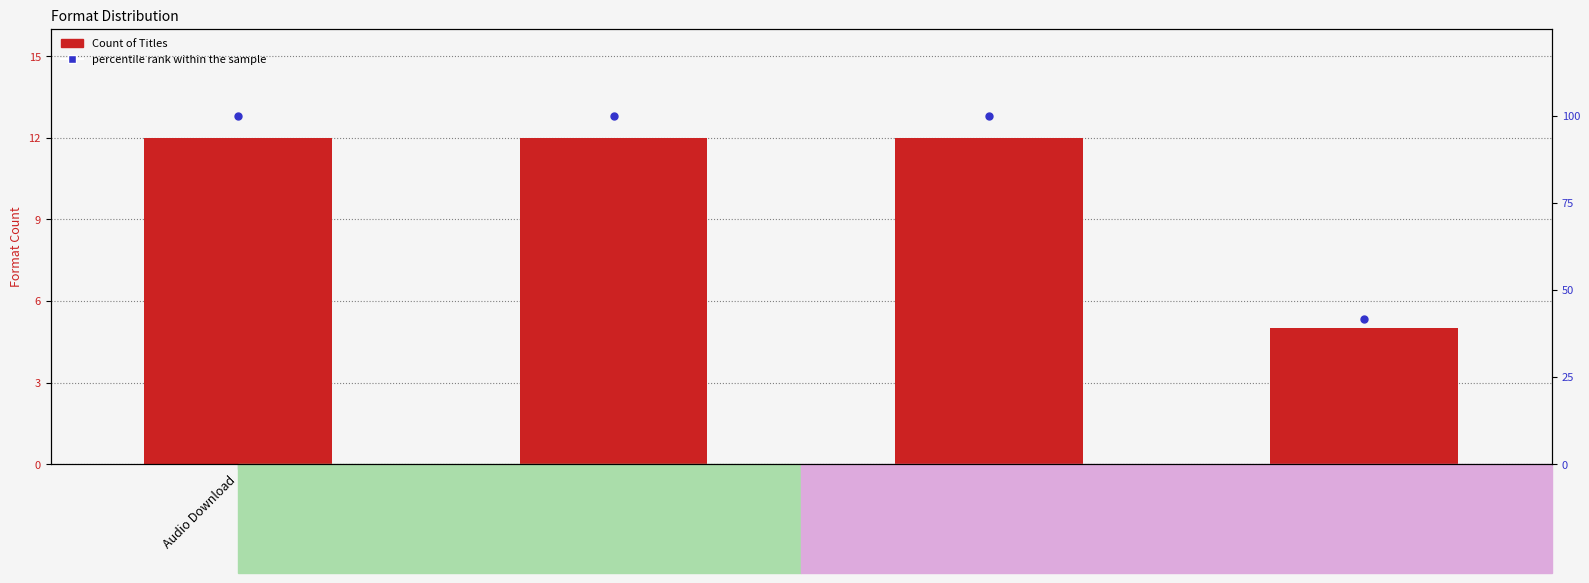

Is the value of Count of Titles at Hardcover greater than the value of percentile rank within the sample at Audio Download?

No